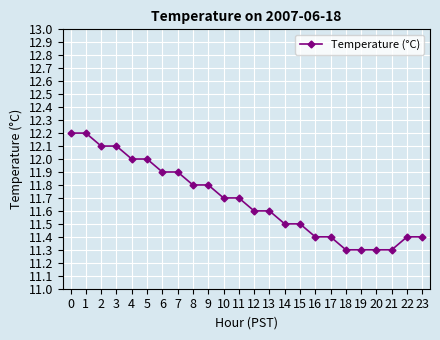

What is the maximum value shown in the chart?

12.2